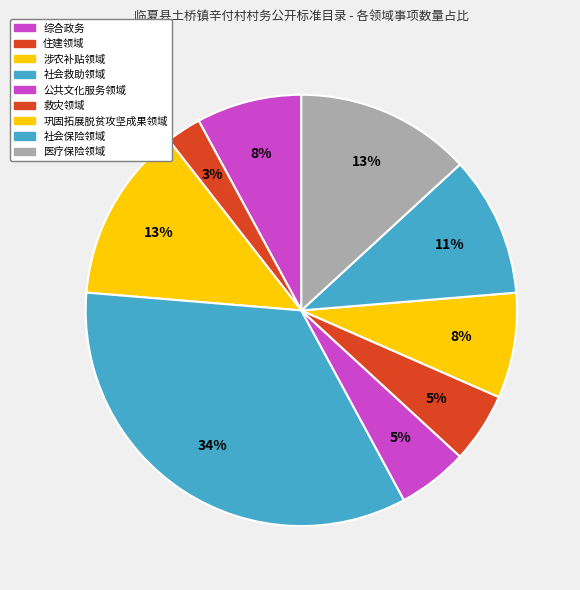

What is the largest slice in the pie chart?

社会救助领域